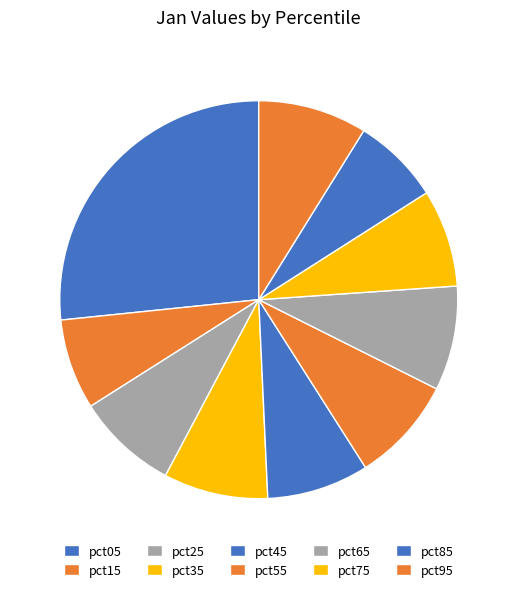

Which category has the biggest portion of the pie?

pct05